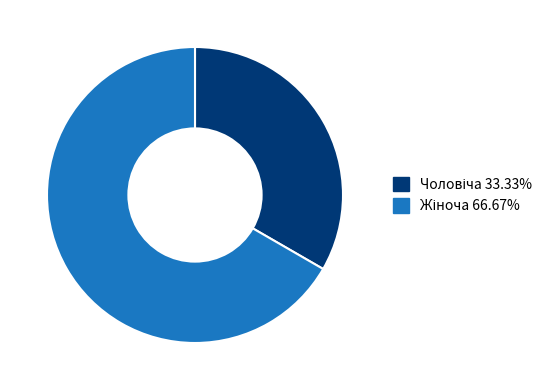

Is there any slice that represents more than half of the pie?

Yes